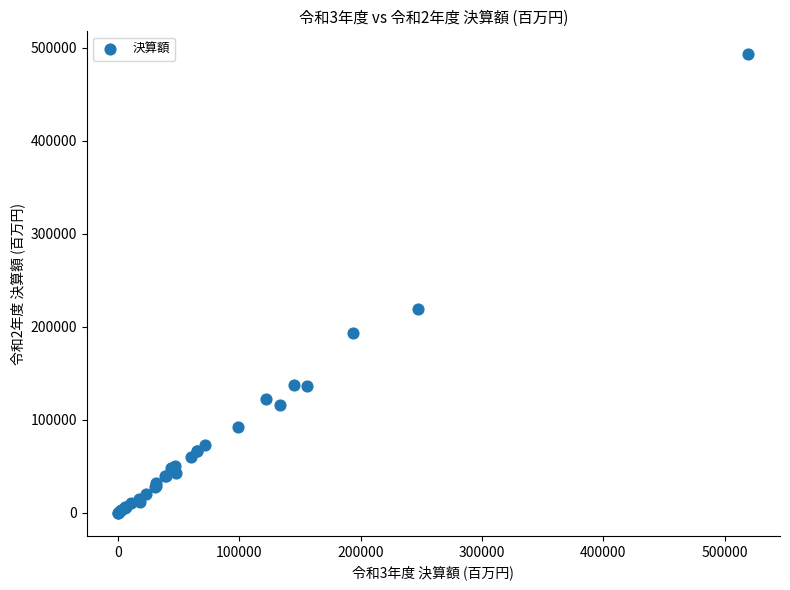

What Y value in the scatter plot is closest to 246409?

219112